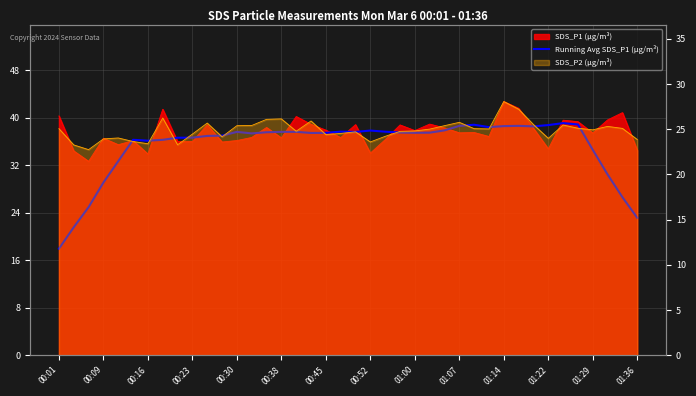

Between 01:07 and 38, which is larger?

01:07